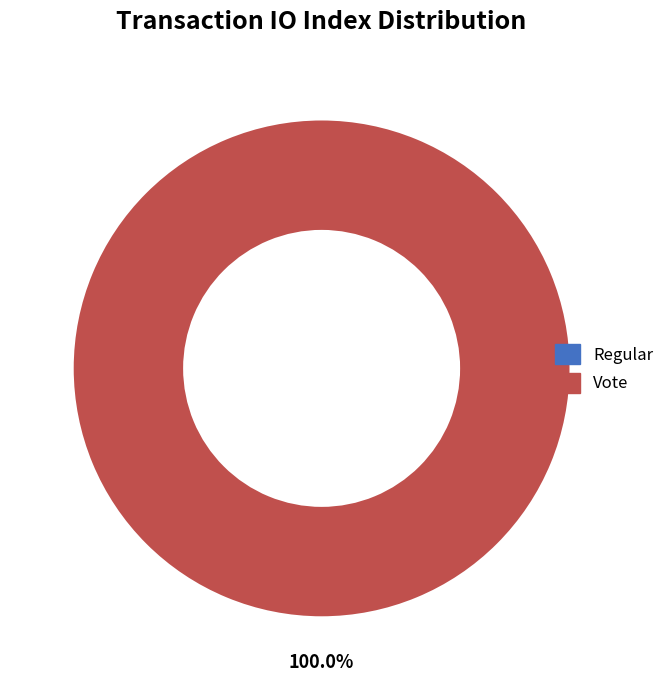

What is the change in value from Regular to Vote?

+3